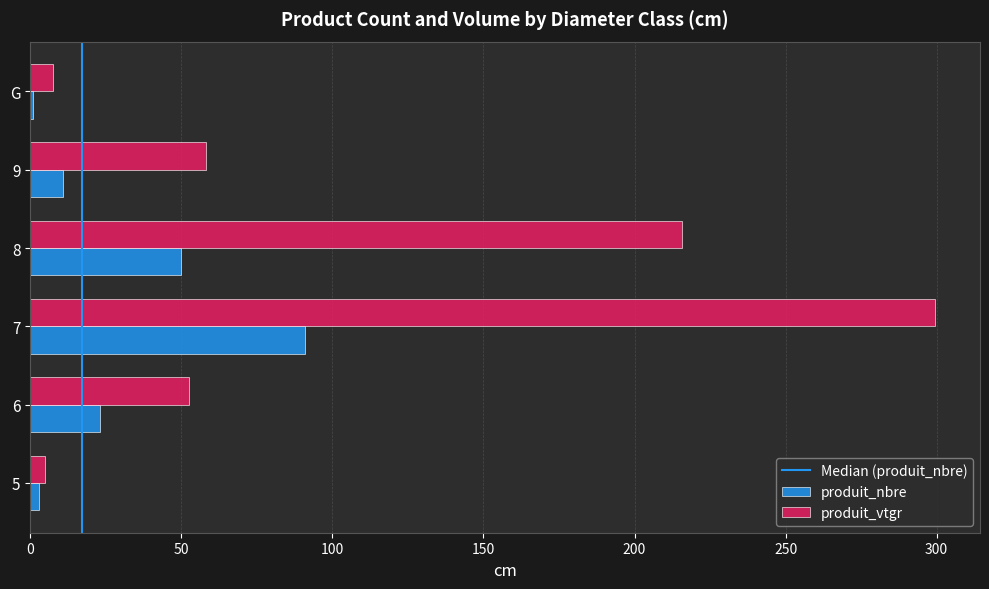

Between 6 and 7, which series saw the biggest shift?

produit_vtgr